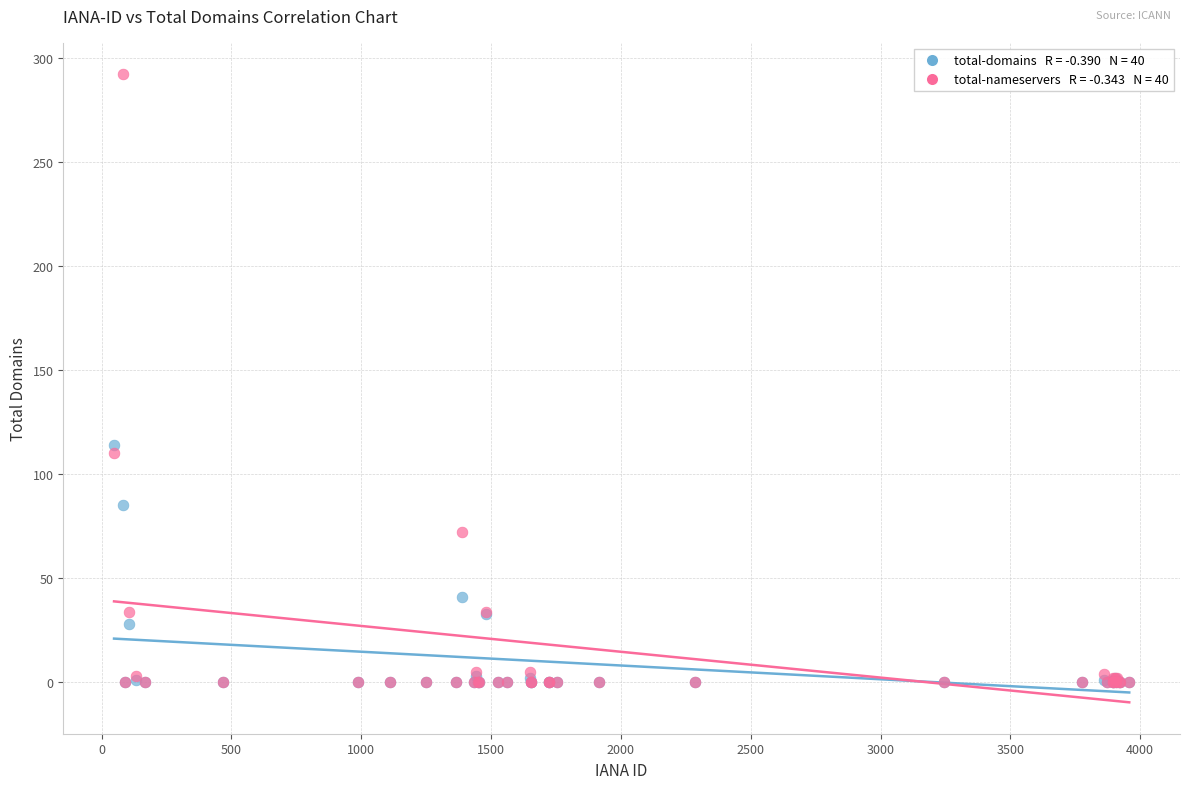

Across all series, what Y value is closest to 146?

114